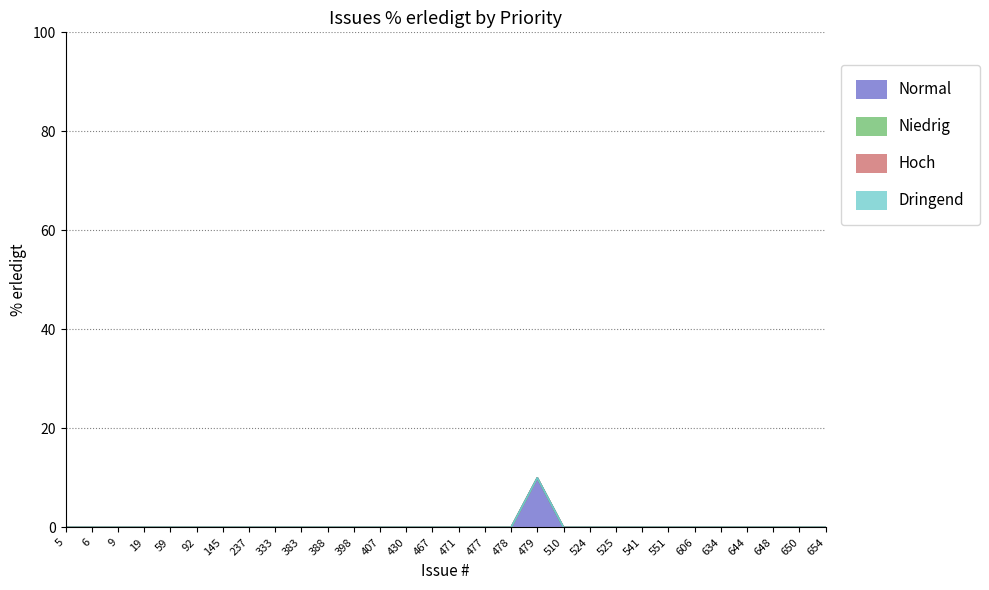

What are all the series names shown in the legend?

Normal, Niedrig, Hoch, Dringend